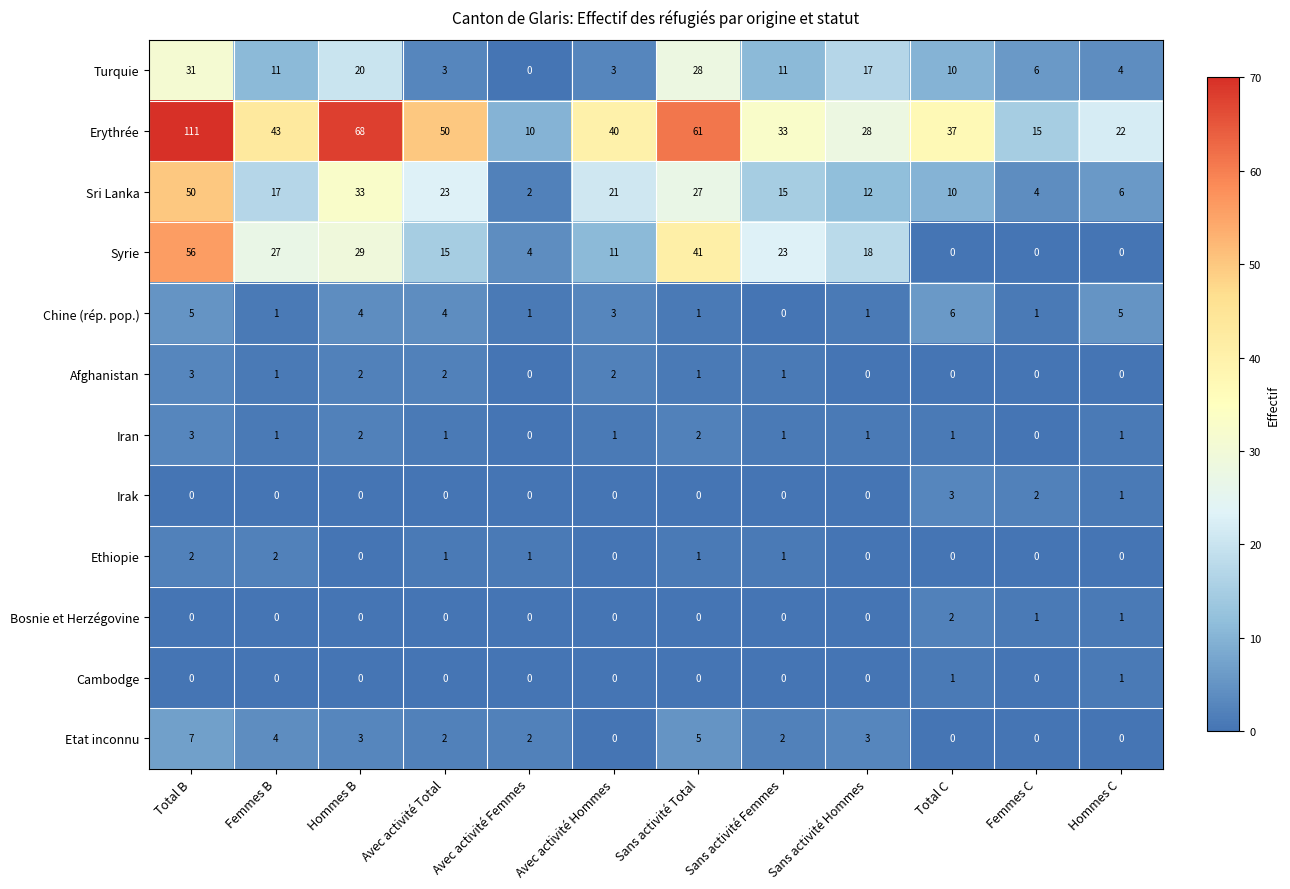

List the labels in order of Erythrée value, largest first.

Total B, Hommes B, Sans activité Total, Avec activité Total, Femmes B, Avec activité Hommes, Total C, Sans activité Femmes, Sans activité Hommes, Hommes C, Femmes C, Avec activité Femmes